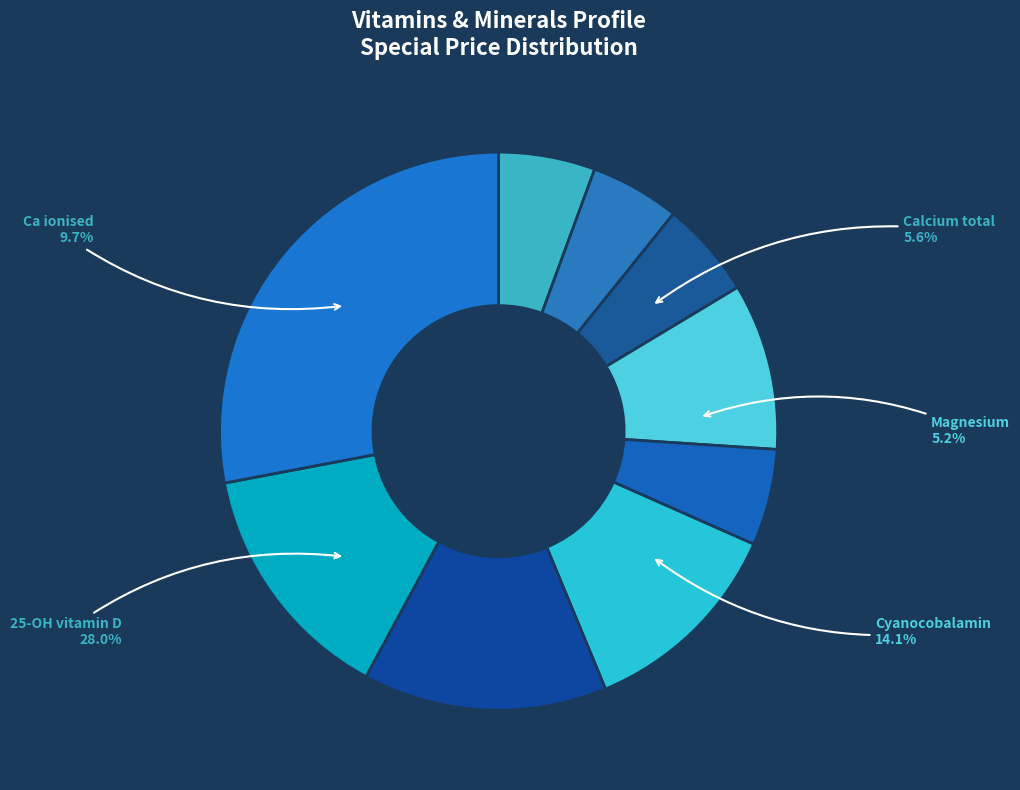

To the nearest percent, what is the difference between the Folic acid and Magnesium slice percentages?

9%